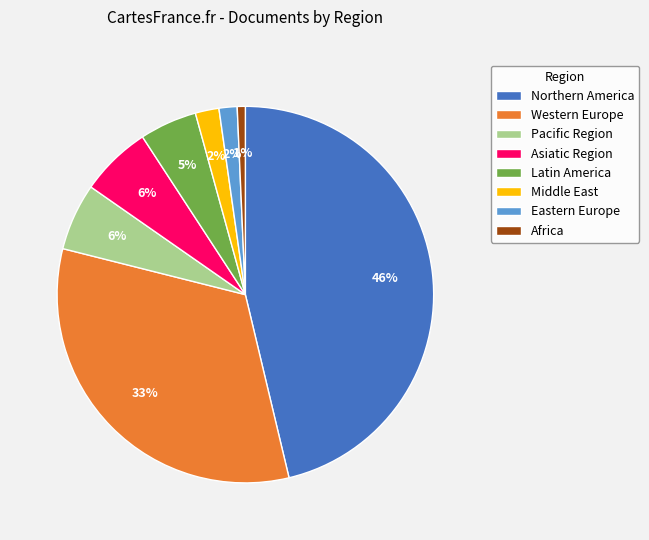

To the nearest percent, what portion does Middle East represent?

2%